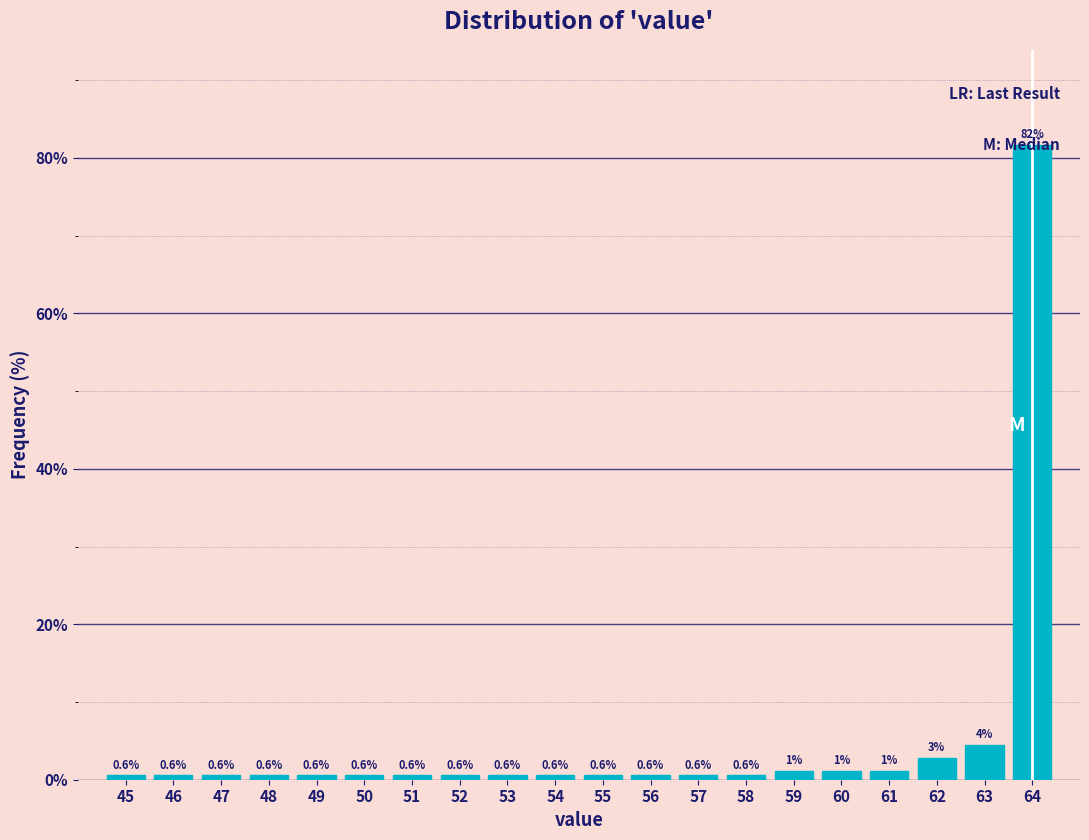

Is it true that the value at 45 is 0.6?

True